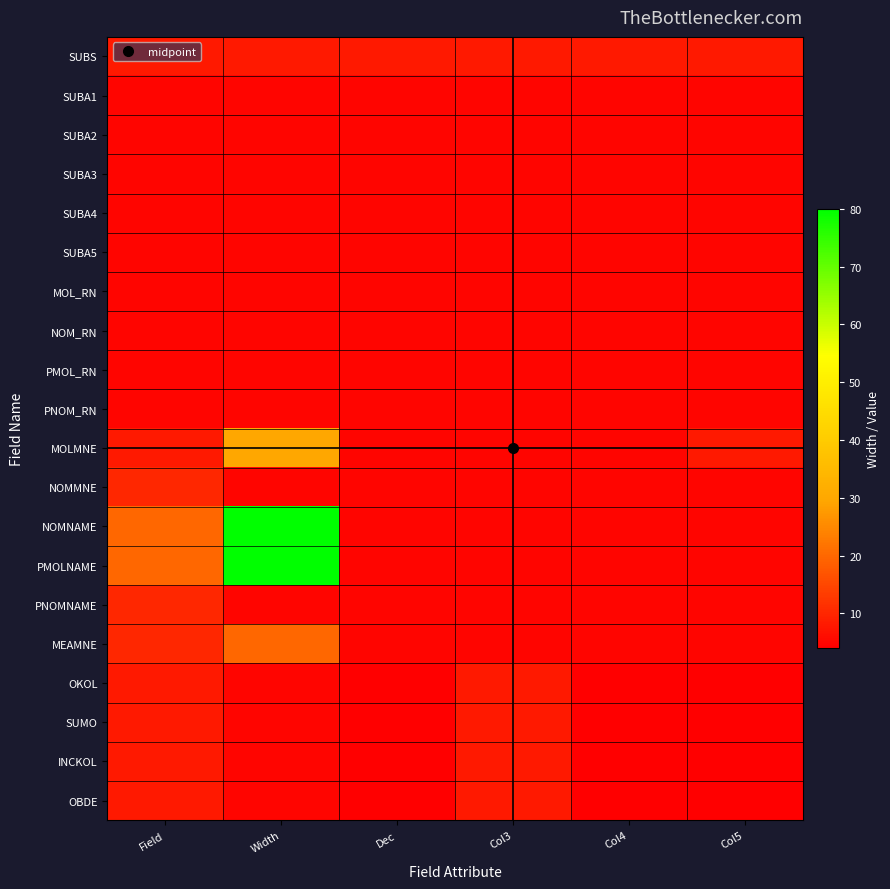

Which series changed the most between Field and Dec?

NOMNAME